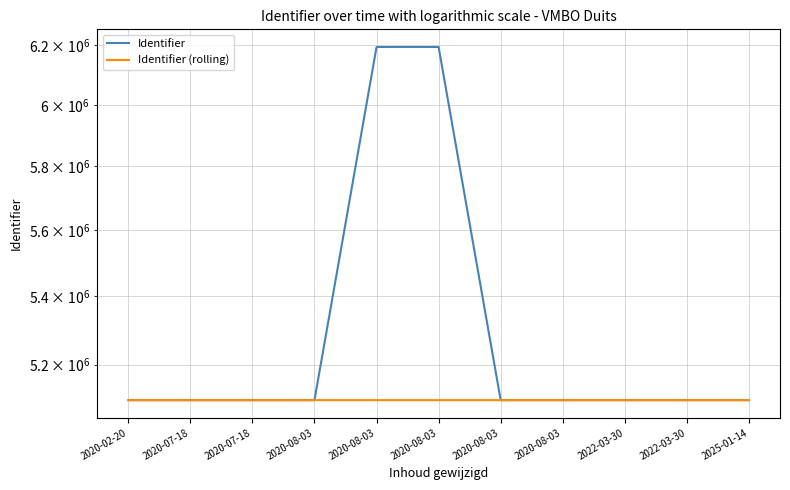

What is the value of the Identifier point at the 2nd from the left?

5099448